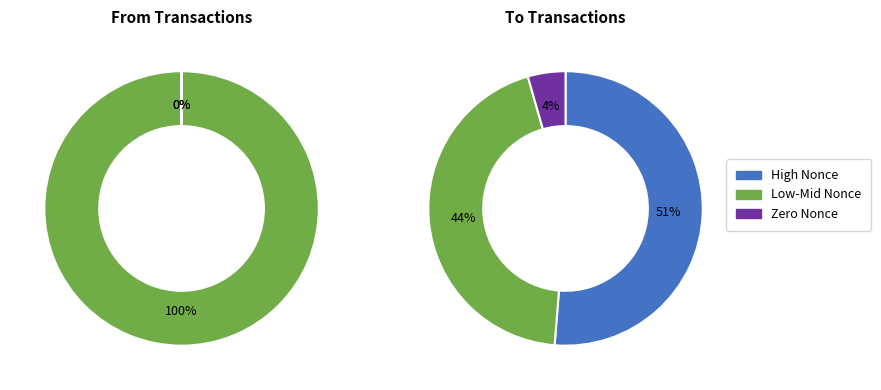

How many segments does this pie chart have?

6